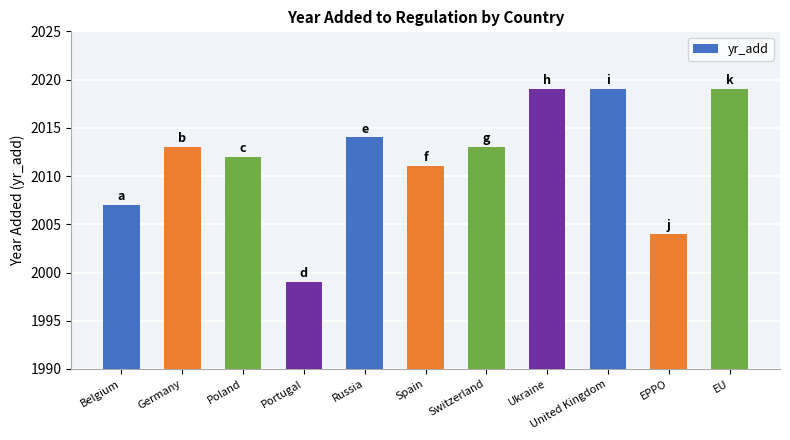

At which category does the chart reach its minimum across all series?

Portugal